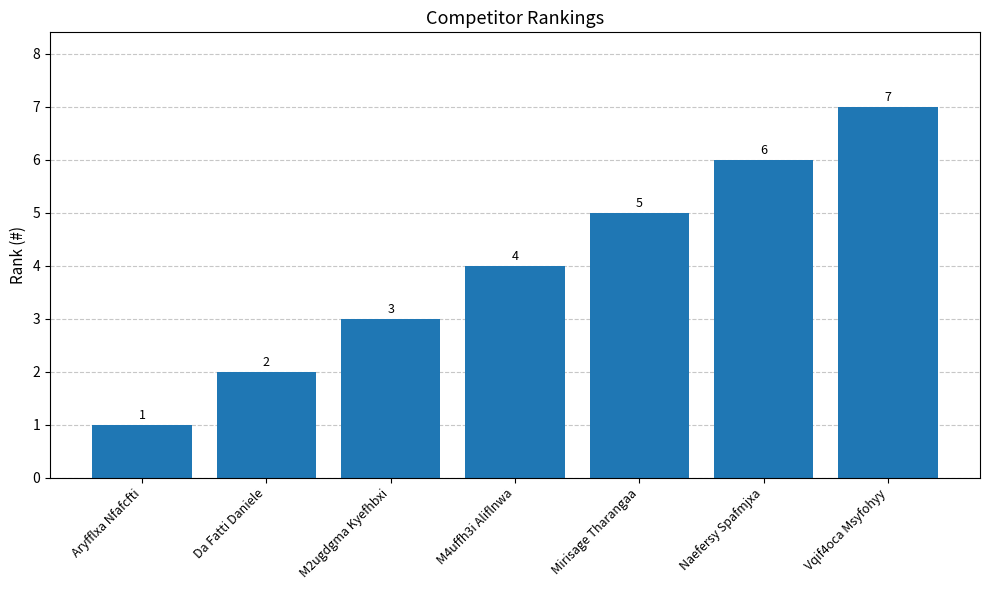

Where is the data nearest to the value 4?

M4uffh3i Aliflnwa